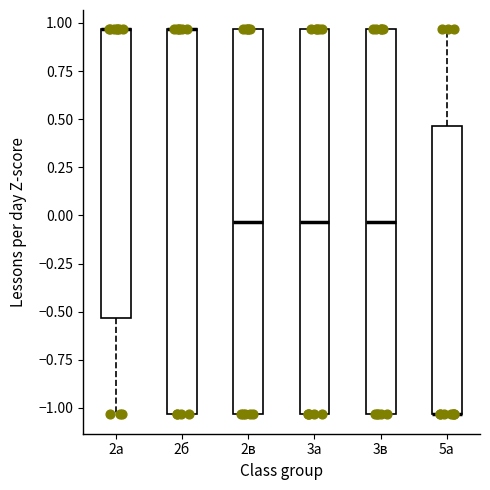

Reading left to right, transcribe this box plot: for each box, give where its median line is, the range the box spans, and where its two whiskers end, as read against the y-axis. The values are not printed on the chart, so give them approximately, as read against the axis.

2а: median 0.95 (drawn on the box's upper edge), box -0.55 to 0.95, whiskers -1.05 to 0.95
2б: median 0.95 (drawn on the box's upper edge), box -1.05 to 0.95, whiskers -1.05 to 0.95
2в: median -0.05, box -1.05 to 0.95, whiskers -1.05 to 0.95
3а: median -0.05, box -1.05 to 0.95, whiskers -1.05 to 0.95
3в: median -0.05, box -1.05 to 0.95, whiskers -1.05 to 0.95
5а: median -1.05 (drawn on the box's lower edge), box -1.05 to 0.45, whiskers -1.05 to 0.95